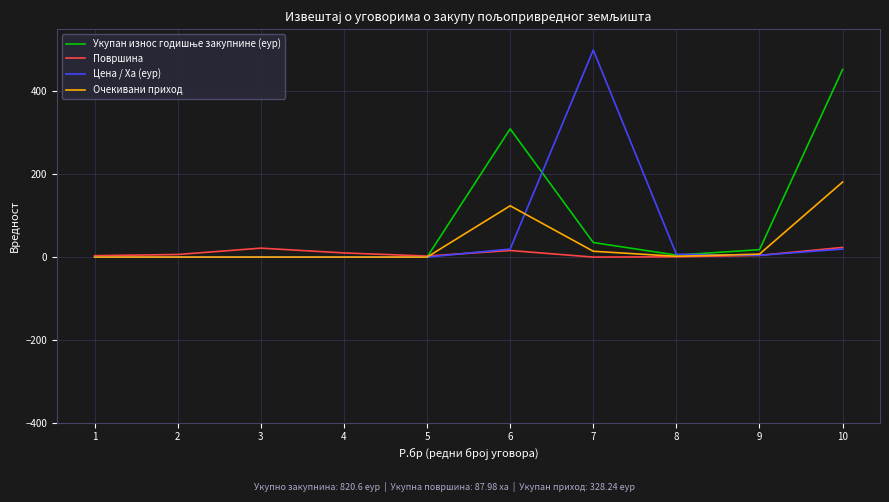

At which category is the sum across all series the highest?

10